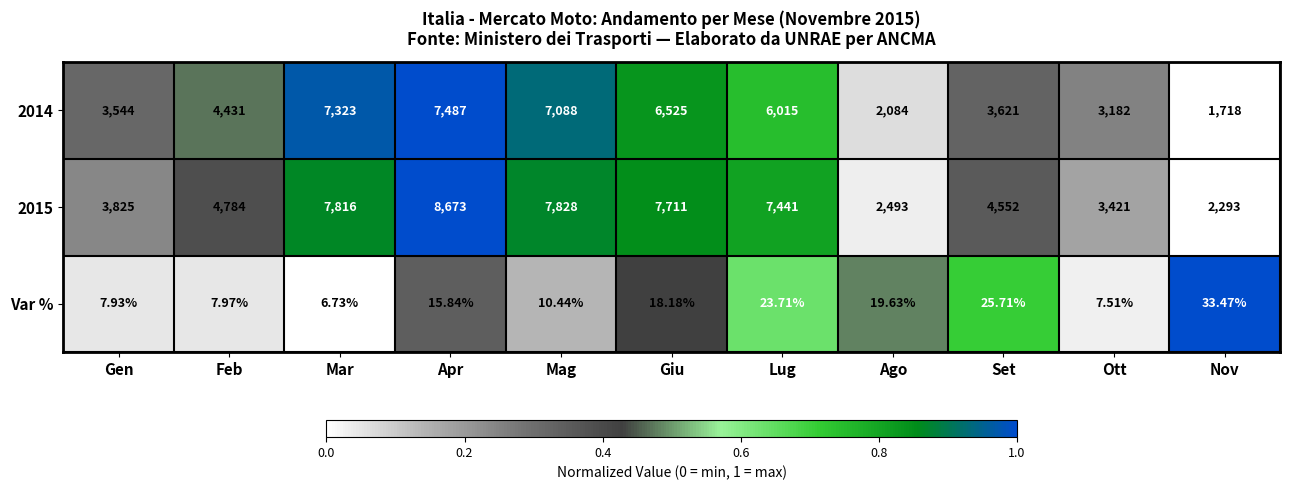

At which label does 2014 reach its minimum?

Nov